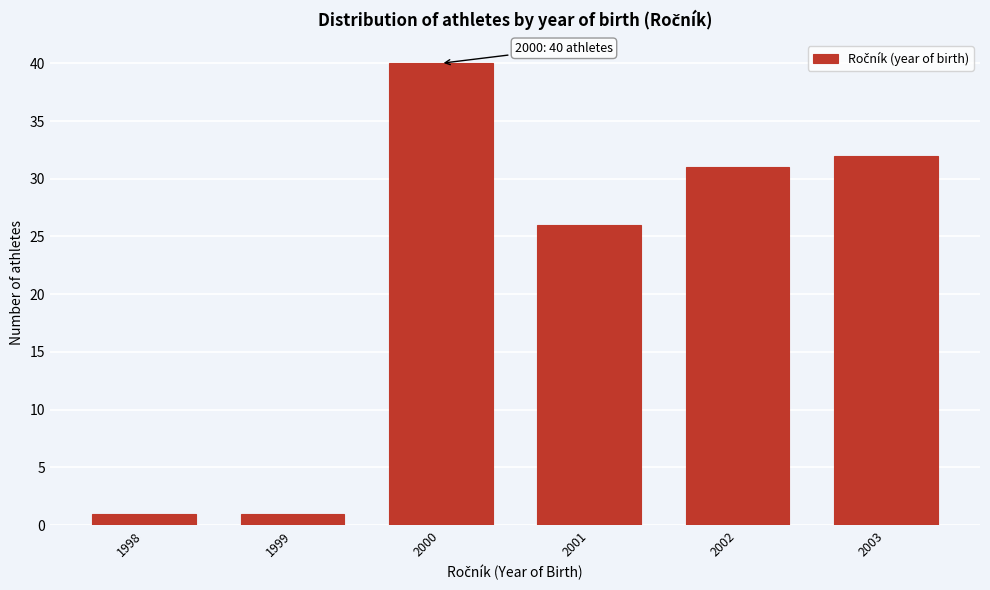

Reading left to right, extract all data points from this chart.

1	1	40	26	31	32